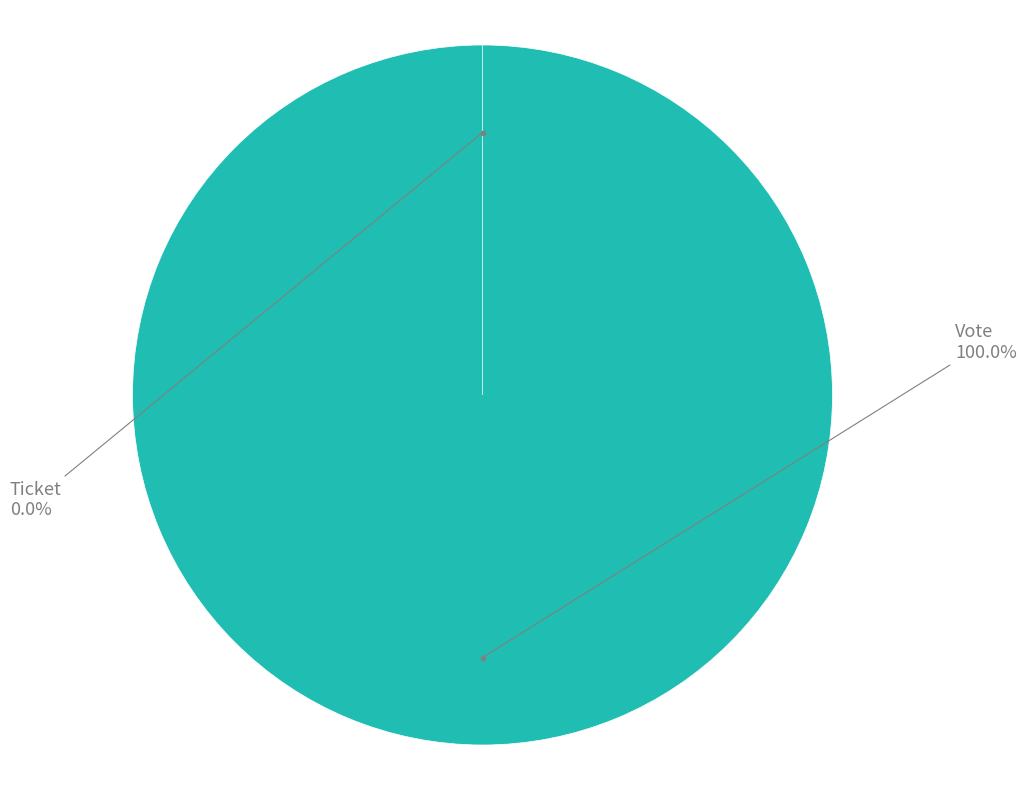

Between Ticket and Vote, which is larger?

Vote